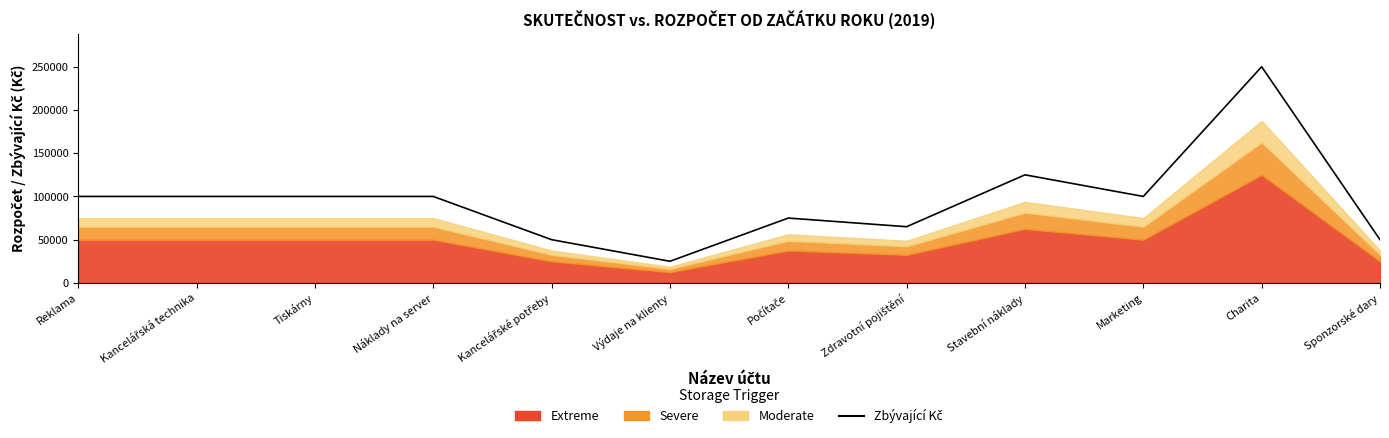

Rank the categories by value from lowest to highest.

Výdaje na klienty, Kancelářské potřeby, Sponzorské dary, Zdravotní pojištění, Počítače, Reklama, Kancelářská technika, Tiskárny, Náklady na server, Marketing, Stavební náklady, Charita